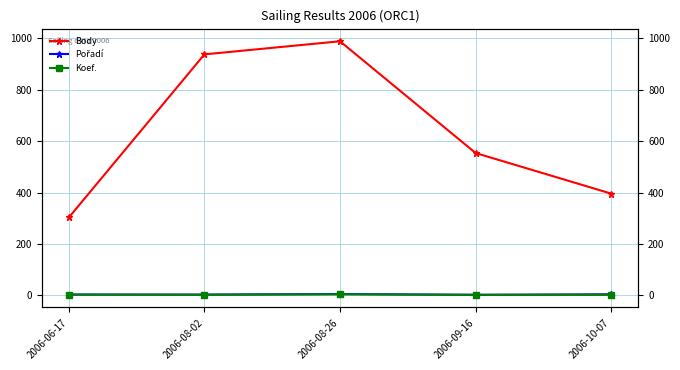

What is the minimum value for Pořadí?

2